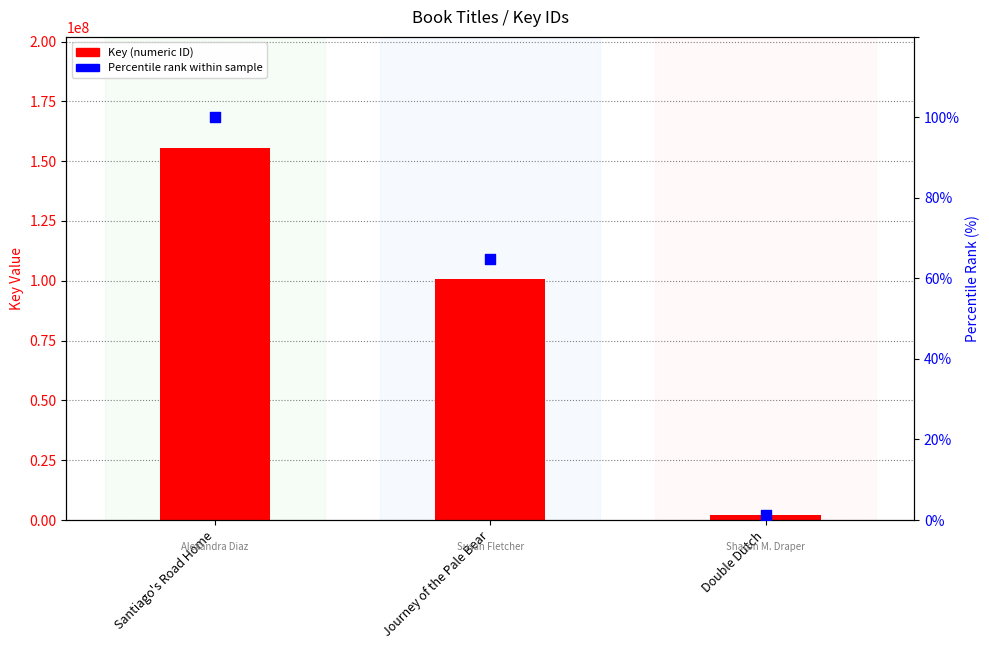

At how many categories does at least one series exceed 18898738?

2